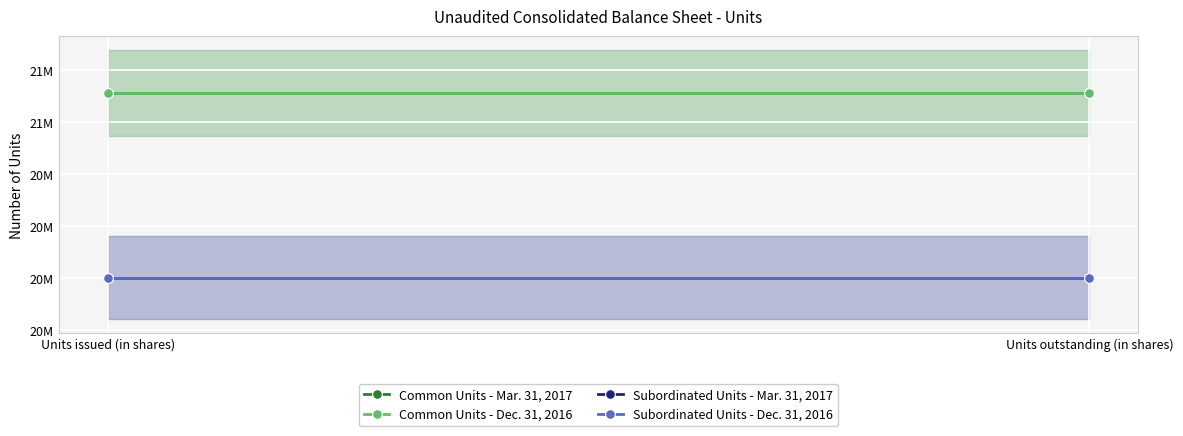

Between Units issued (in shares) and Units outstanding (in shares), which is larger?

Units issued (in shares)